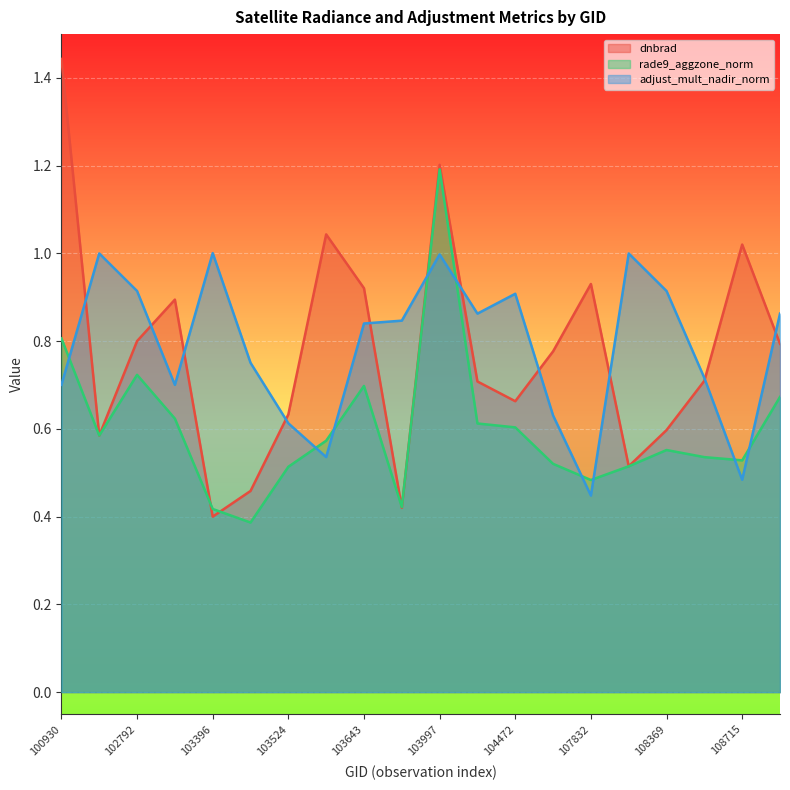

What is the value of the rade9_aggzone_norm point at the 9th from the left?

0.7